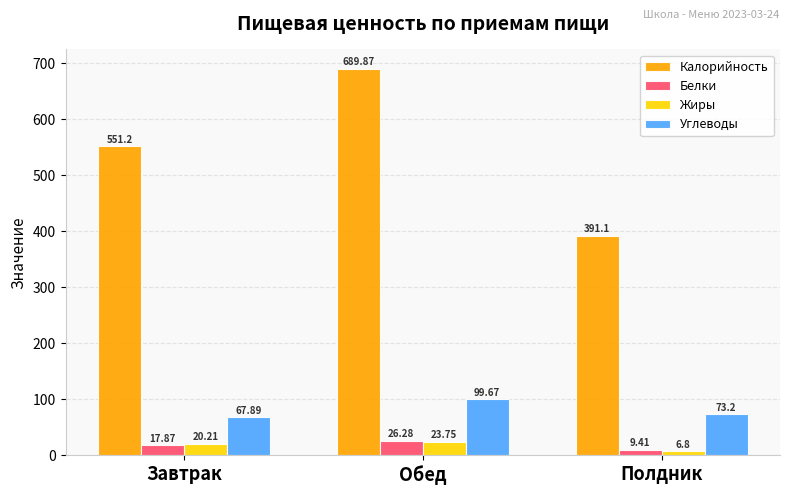

What is the difference between the maximum and second lowest values in the Углеводы series?

26.5